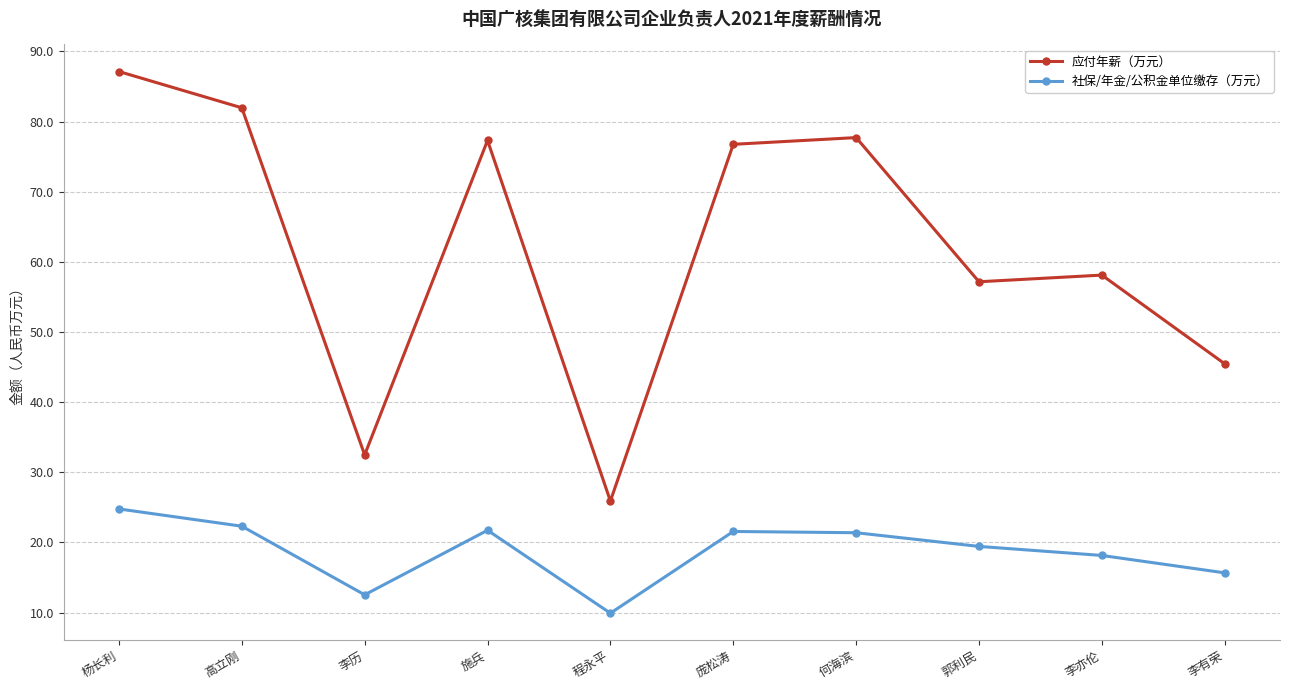

Is this an area chart (filled region under the line)?

No